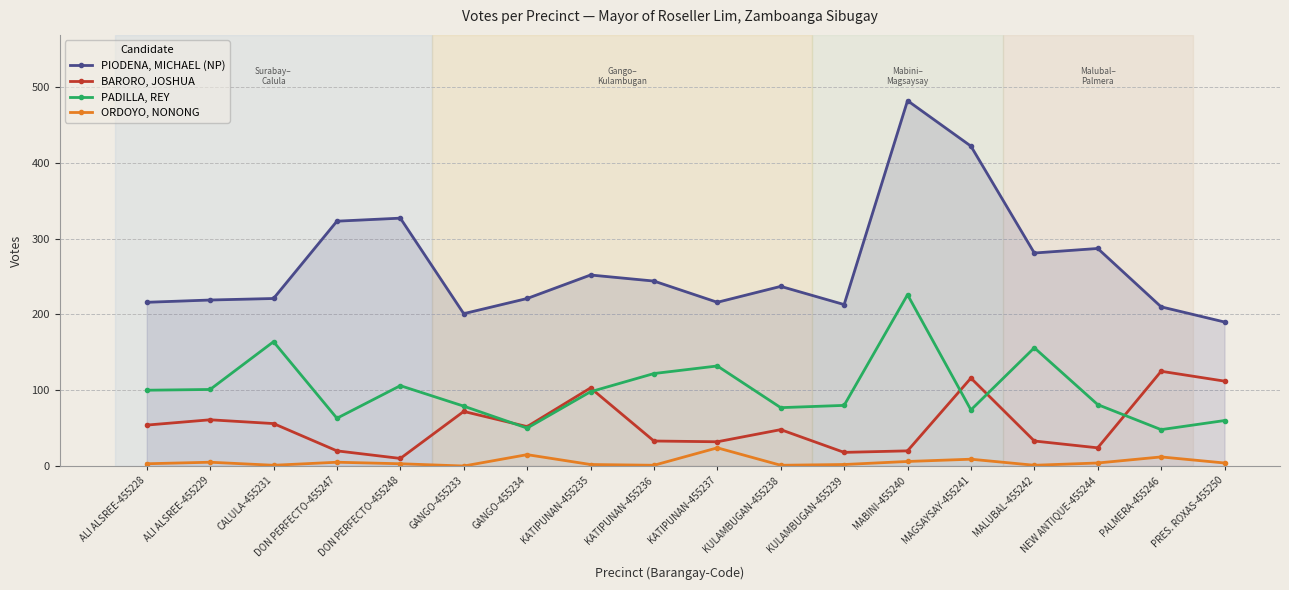

Is it true that PIODENA, MICHAEL (NP) equals 323 at DON PERFECTO-455247?

True